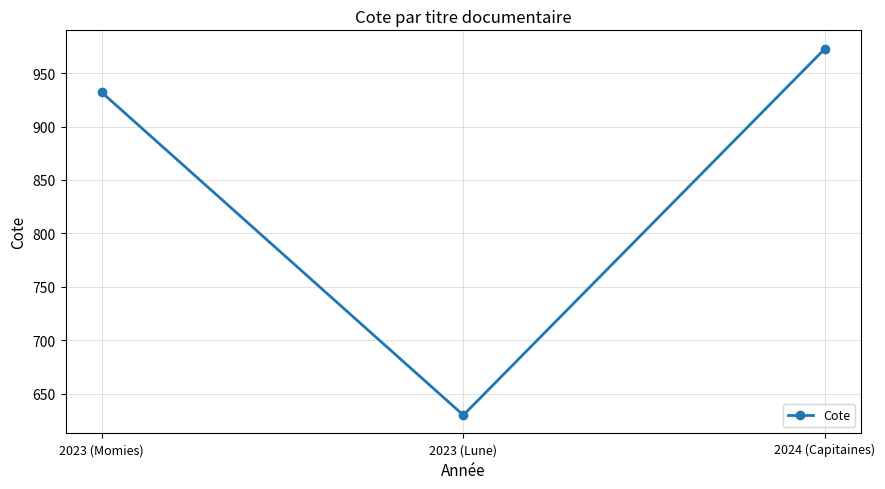

What is the sum of all values?

2534.7